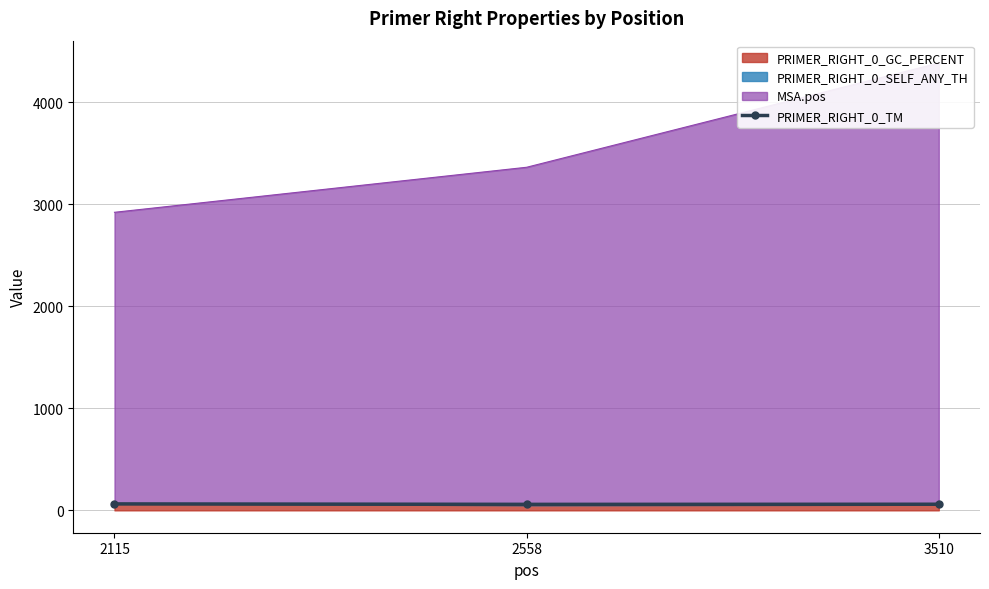

What is the value of the 1st point from the left?

63.0